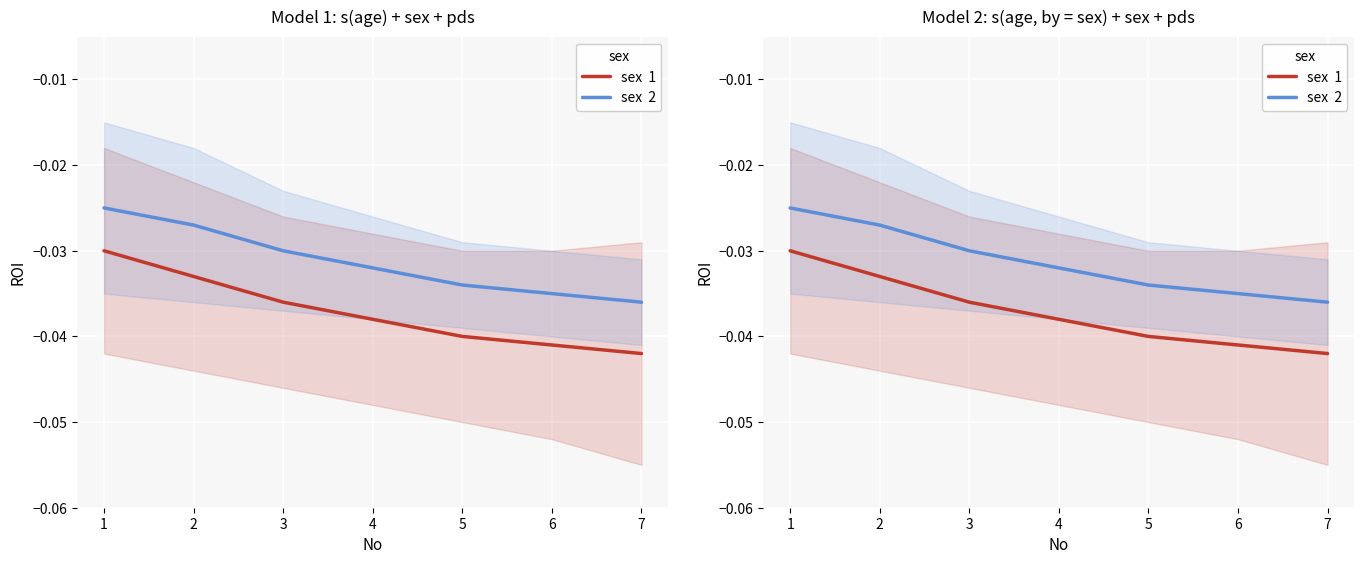

What are all the series names shown in the legend?

sex  1, sex  2